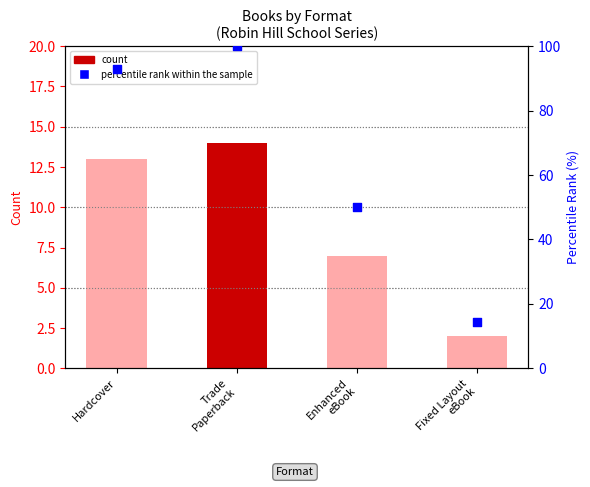

Which series has the largest total across all categories?

percentile rank within the sample